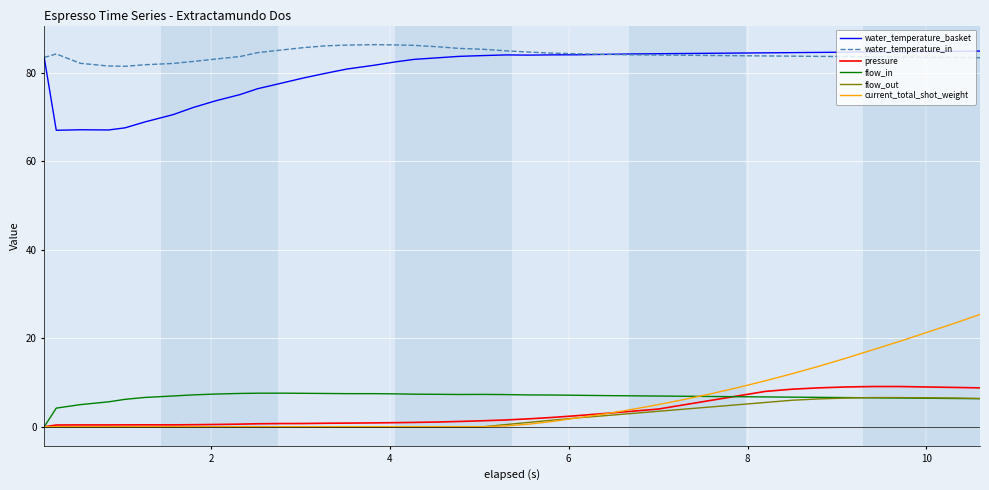

Which series has the widest spread of values?

current_total_shot_weight